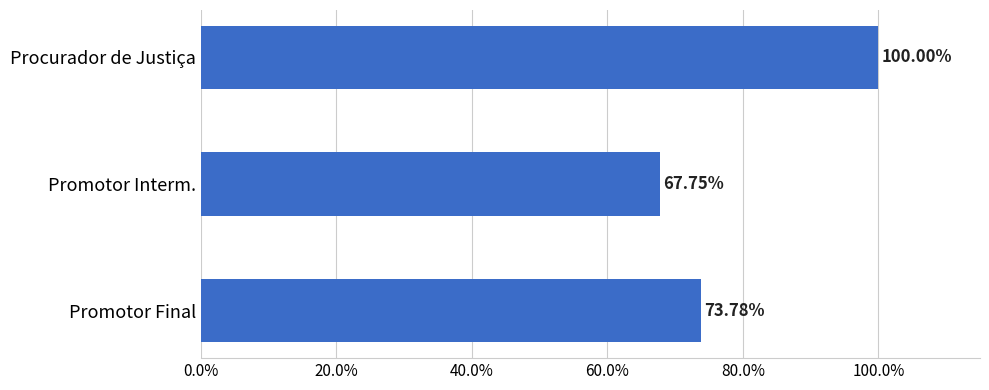

Does the chart contain any negative values?

No